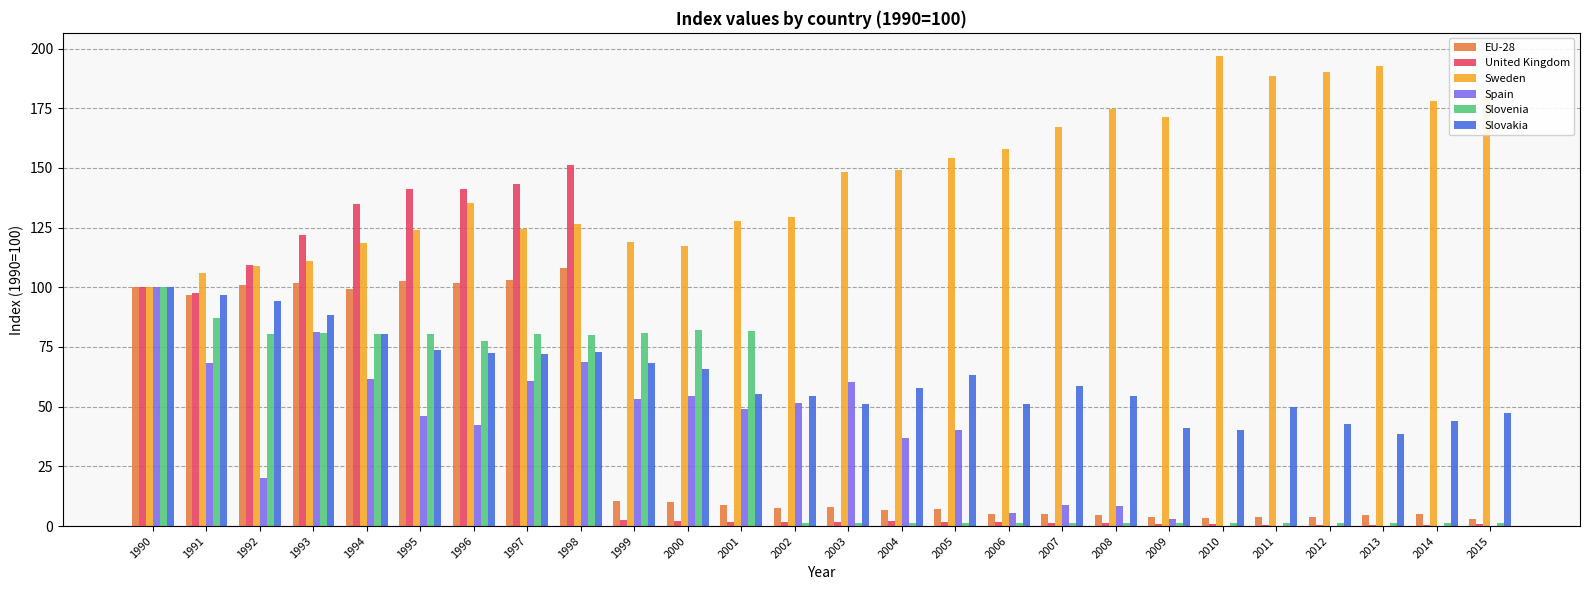

What is the maximum value for Slovakia?

100.0